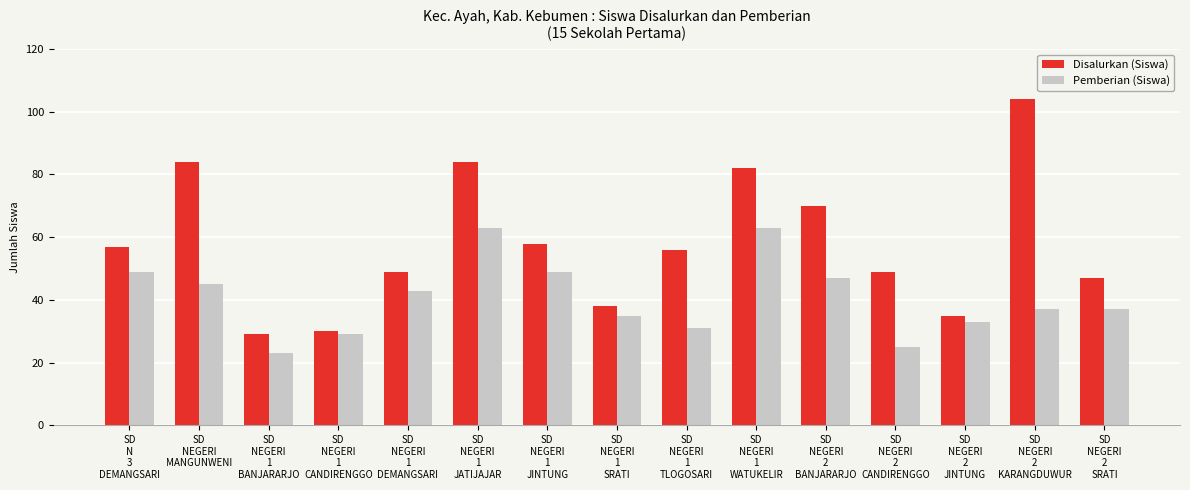

Rank the series by their maximum value, from highest to lowest.

Disalurkan (Siswa), Pemberian (Siswa)